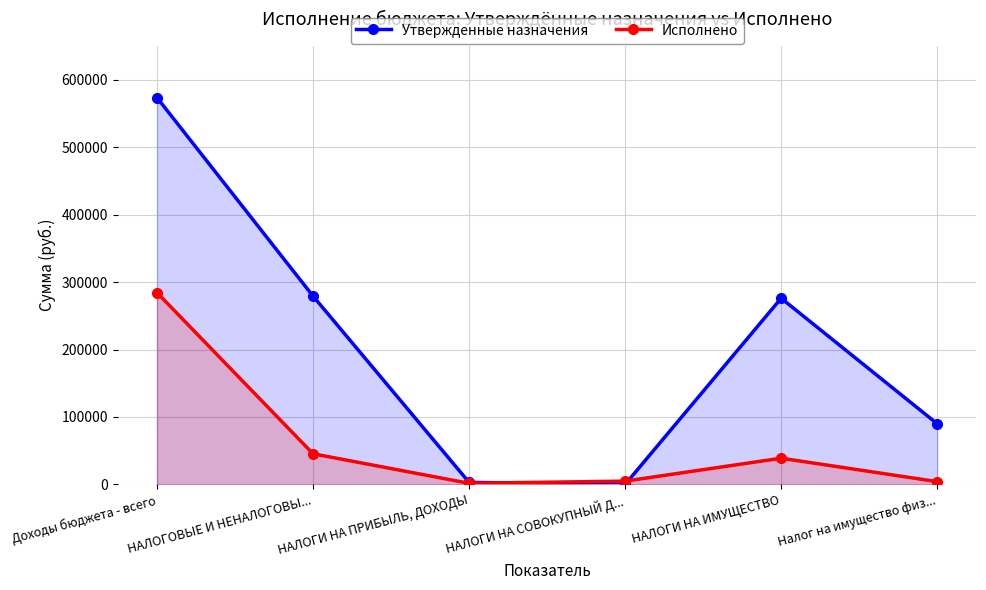

List the series in order of their overall mean, lowest first.

Исполнено, Утвержденные назначения